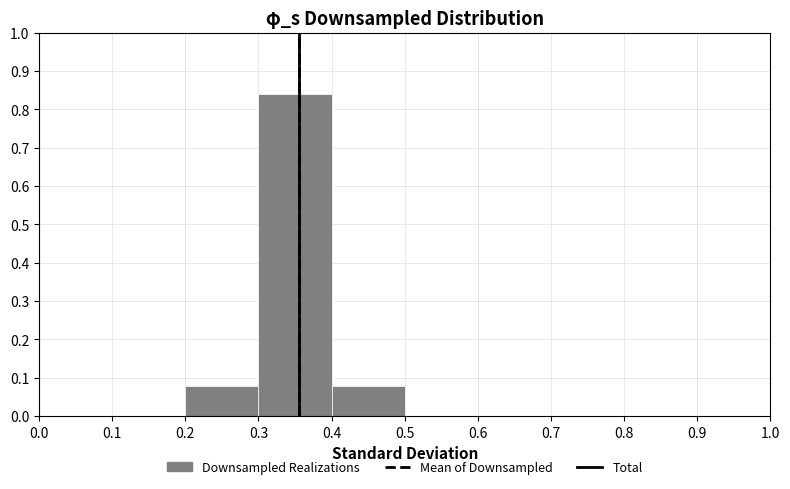

Reading left to right, list every bar in this chart as the range it spans on the x-axis followed by its height. The values are not printed on the chart, so give them approximately, as read against the axis.

0.0 to 0.1: 0
0.1 to 0.2: 0
0.2 to 0.3: 0.08
0.3 to 0.4: 0.84
0.4 to 0.5: 0.08
0.5 to 0.6: 0
0.6 to 0.7: 0
0.7 to 0.8: 0
0.8 to 0.9: 0
0.9 to 1.0: 0